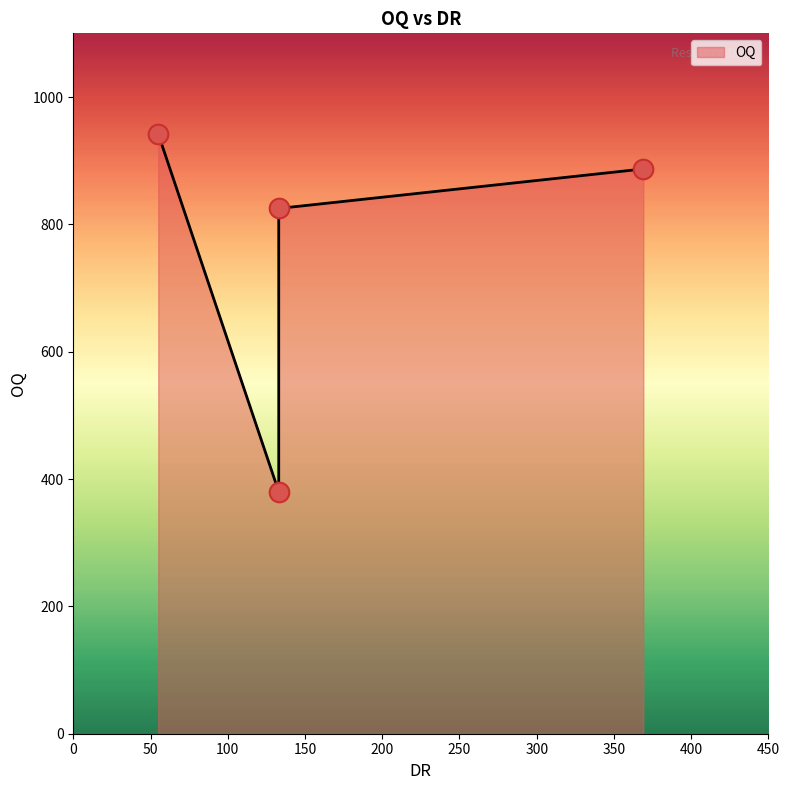

What is the change in value from Rfife (133) to Slodrewi (369)?

+62